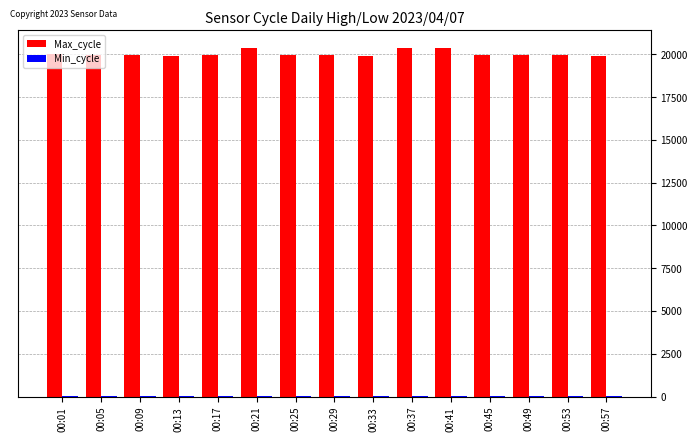

What is the sum of all Max_cycle values?

300424